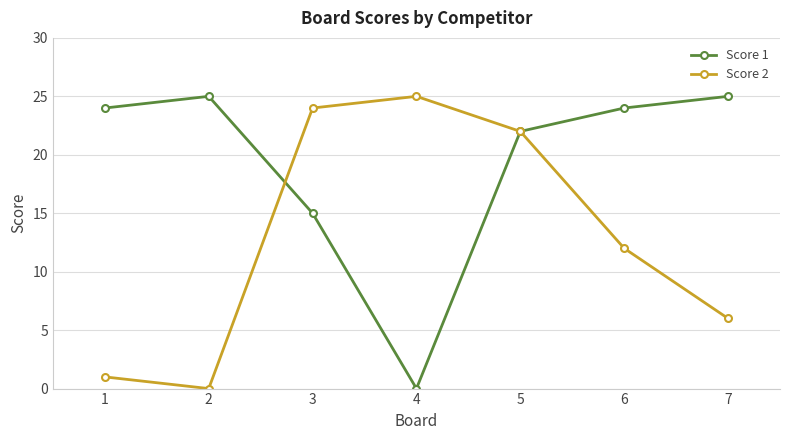

How many lines are shown in the chart?

2